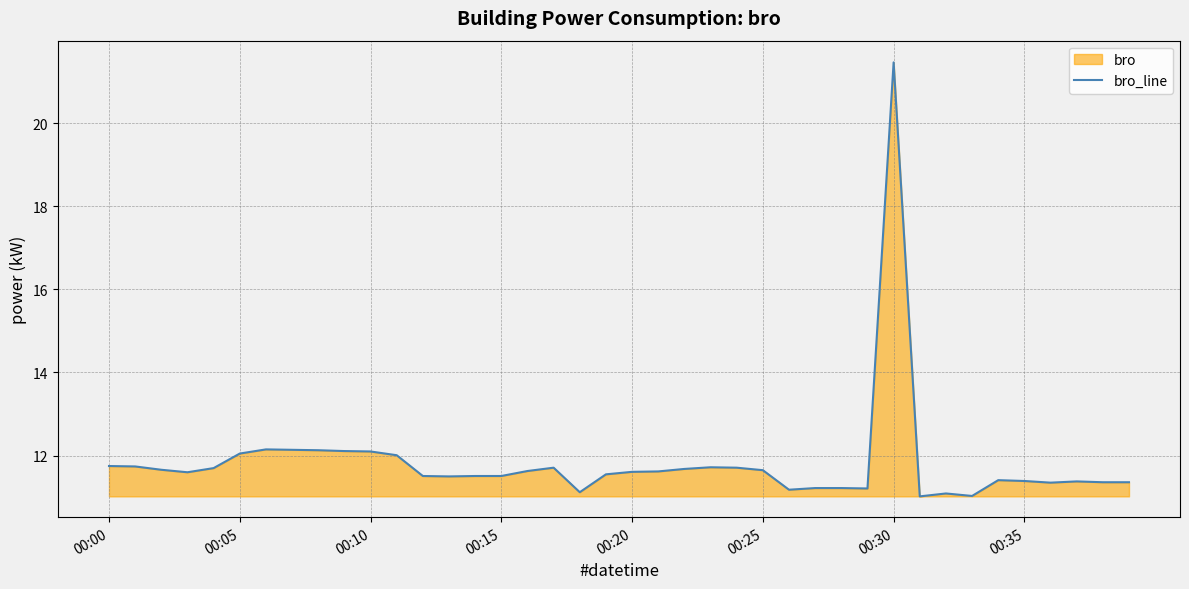

What is the greatest value displayed?

21.5